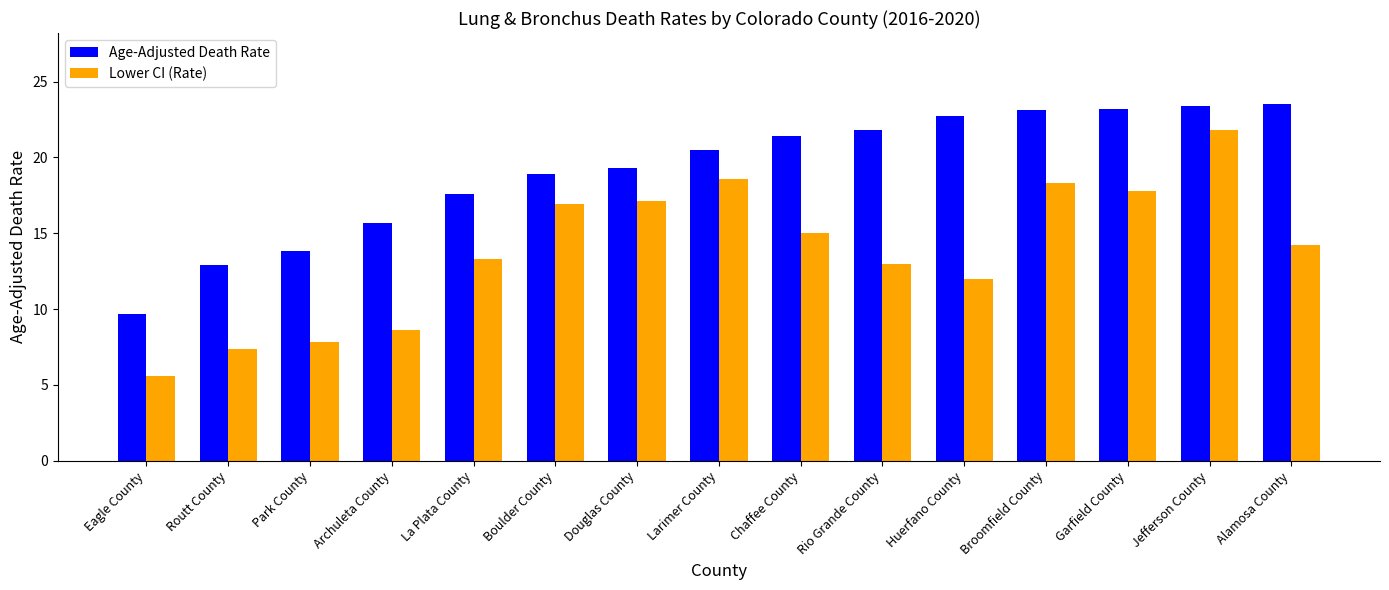

At which label is Lower CI (Rate) closest to 13?

Rio Grande County